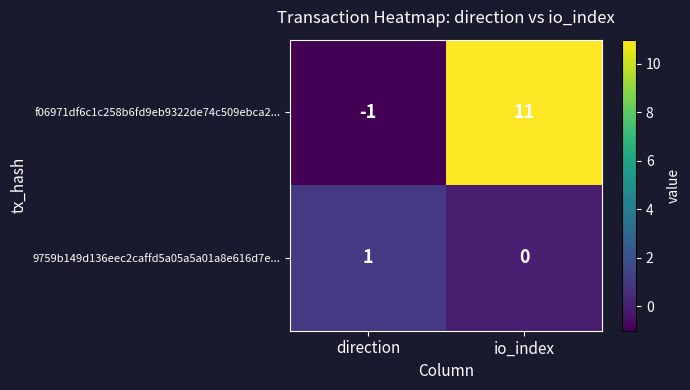

What is the average value of the f06971df6c1c258b6fd9eb9322de74c509ebca2... series?

5